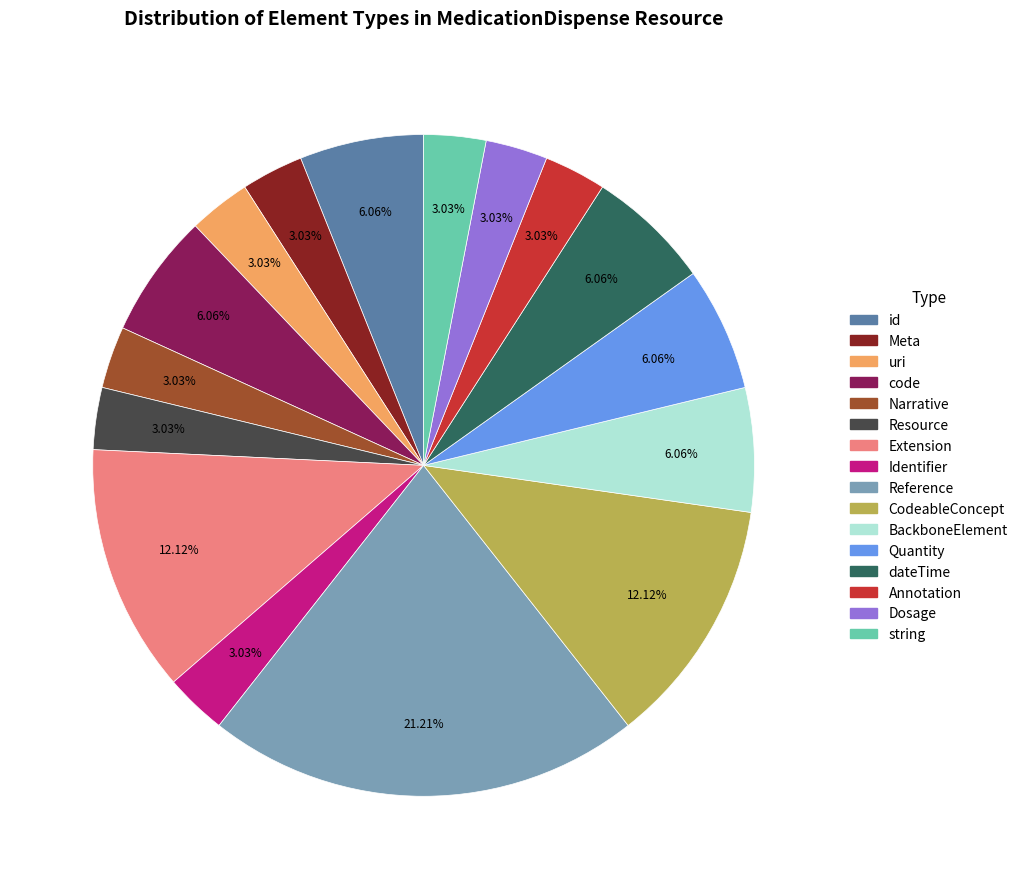

Is there any slice that represents more than half of the pie?

No